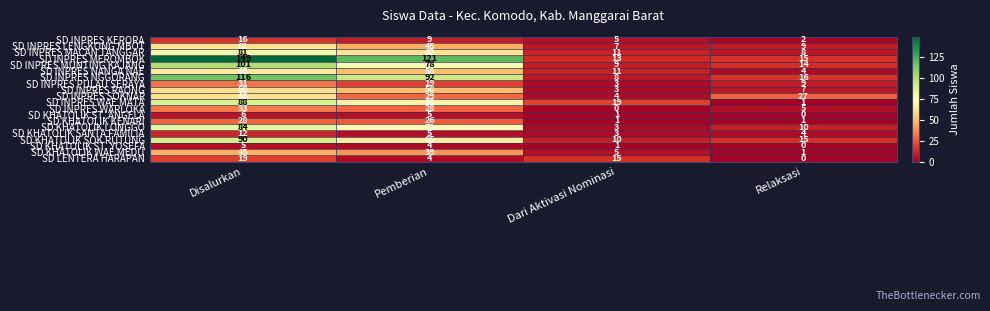

Which series has the largest total across all categories?

SD INPRES MEROMBOK